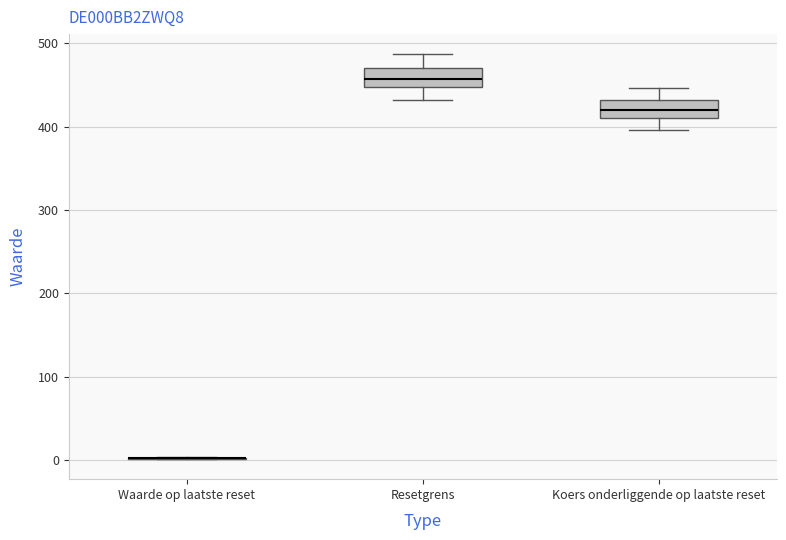

Reading left to right, read every box against the y-axis: the position of its median line, the range the box covers, and the ends of its whiskers. The values are not printed on the chart, so give them approximately, as read against the axis.

Waarde op laatste reset: box collapsed to a line at 0, whiskers 0 to 0
Resetgrens: median 460, box 450 to 470, whiskers 430 to 490
Koers onderliggende op laatste reset: median 420, box 410 to 430, whiskers 400 to 450